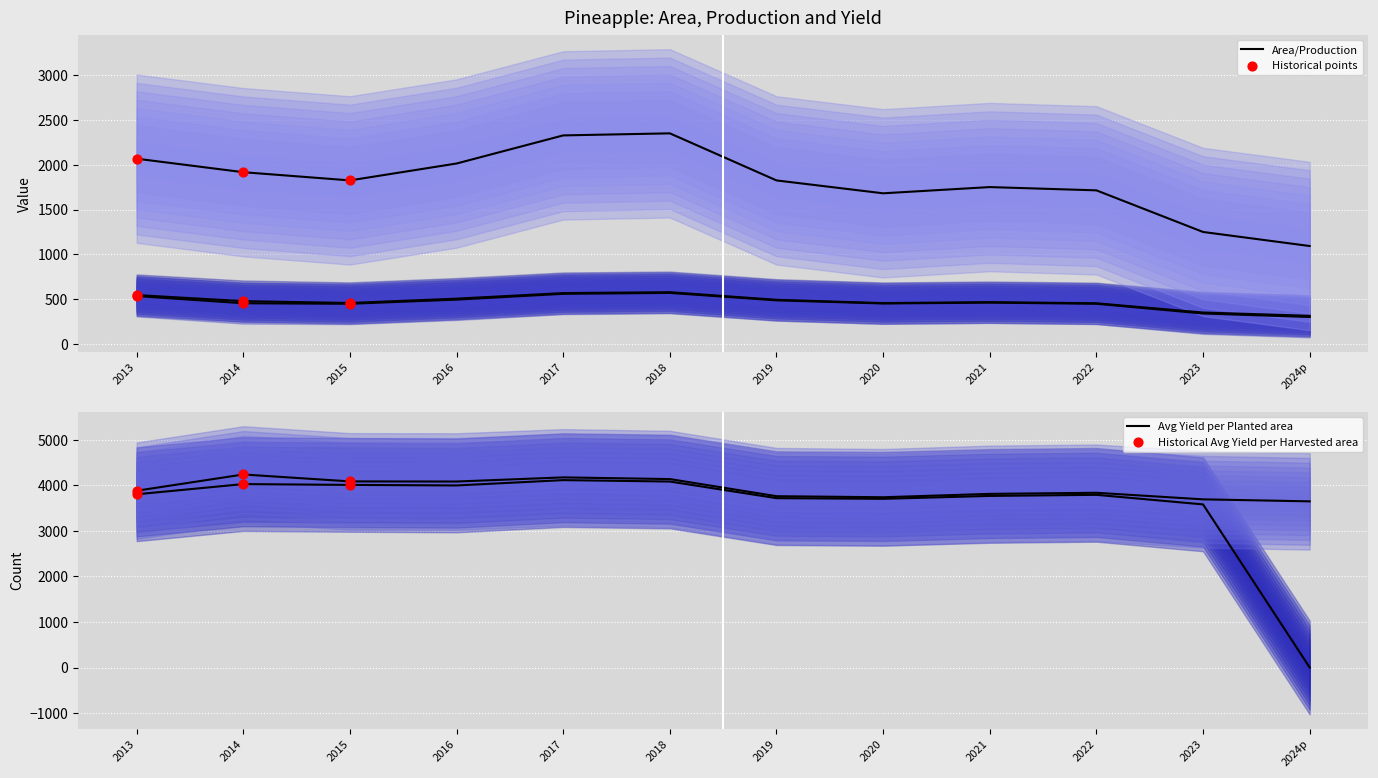

At how many categories does at least one series exceed 1998?

12